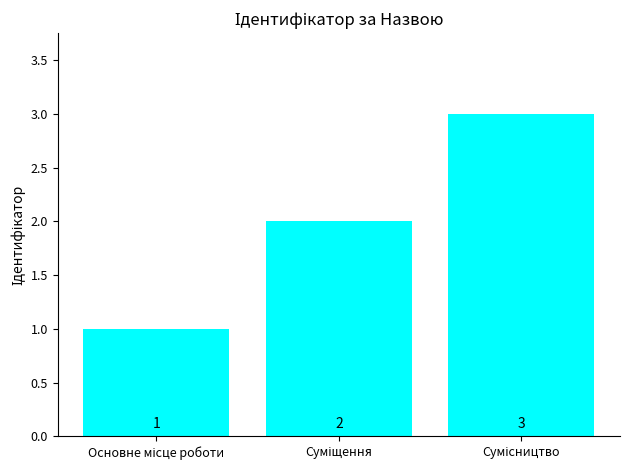

What is the greatest value displayed?

3